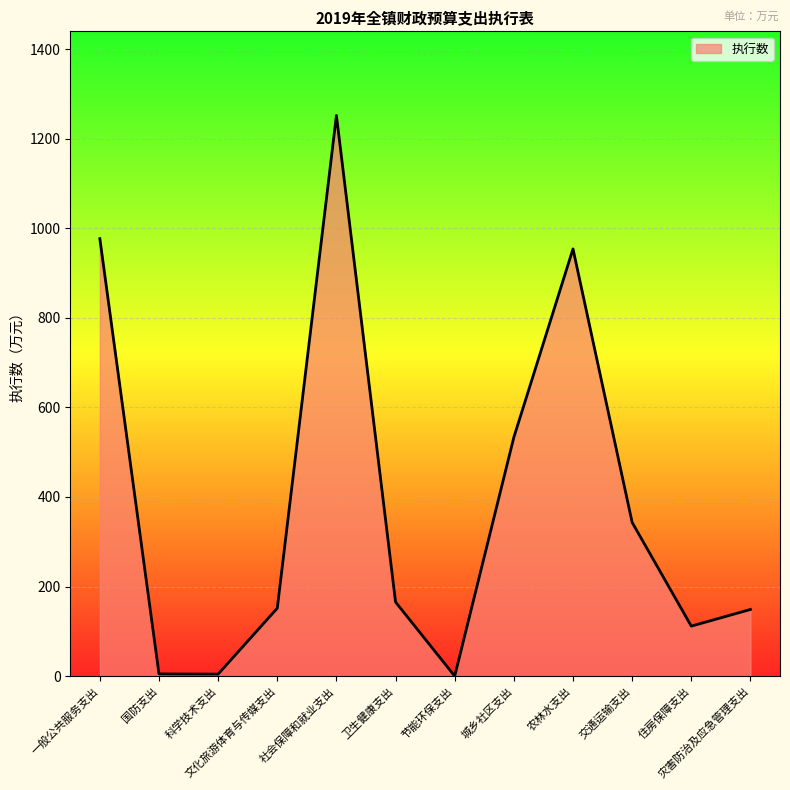

What is the change in value from 国防支出 to 社会保障和就业支出?

+1246.7